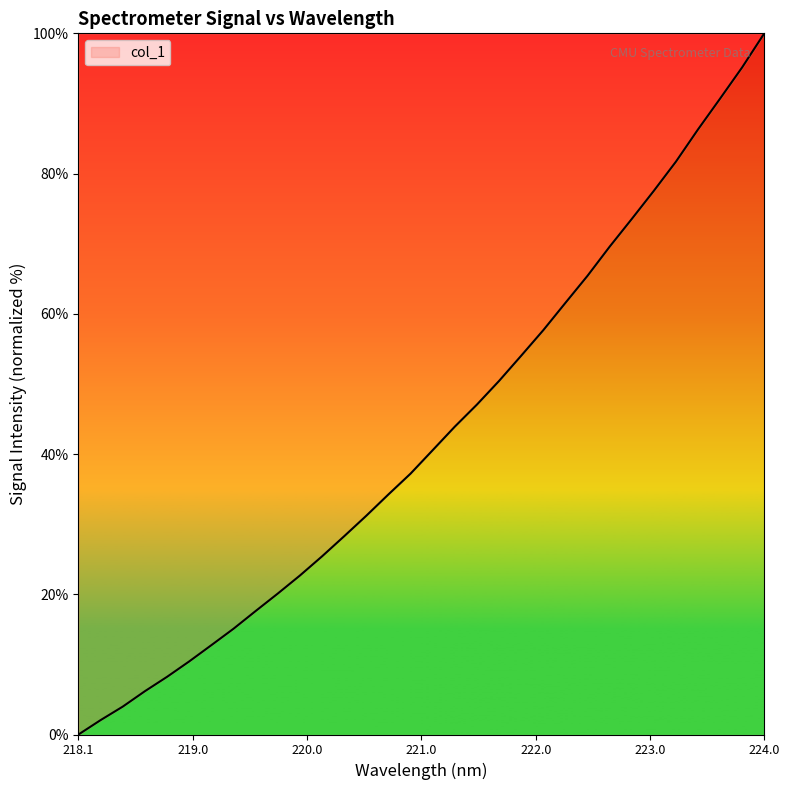

What is the maximum value shown in the chart?

100.0